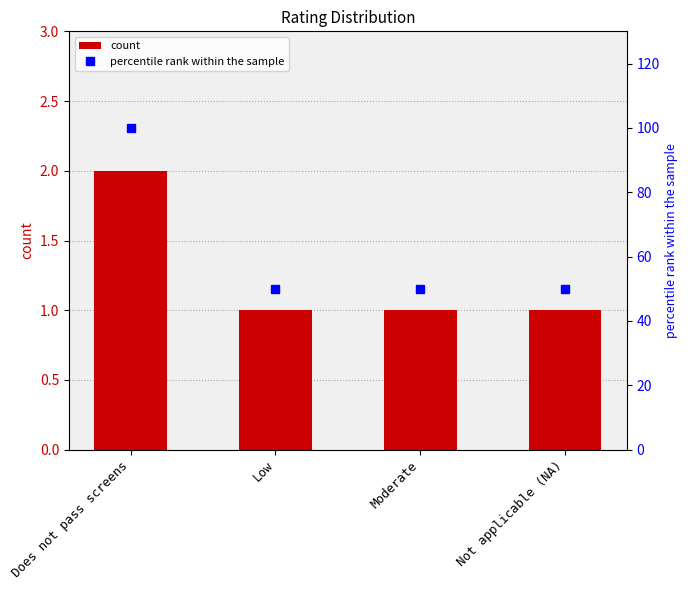

What is the difference between the highest and lowest values at Does not pass screens?

98